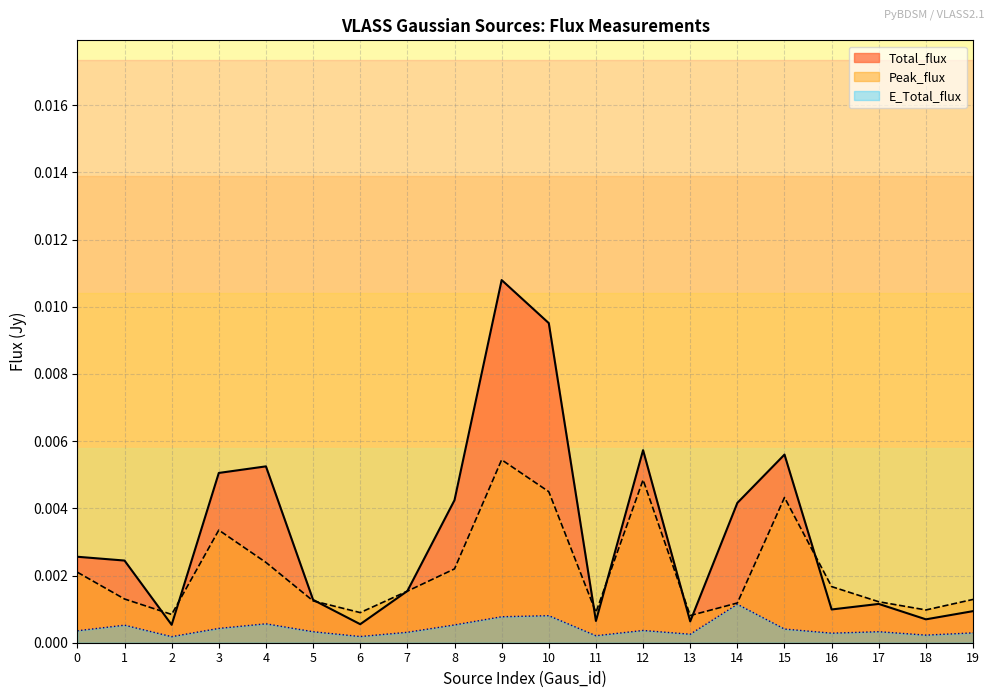

How many distinct data groups are displayed?

3